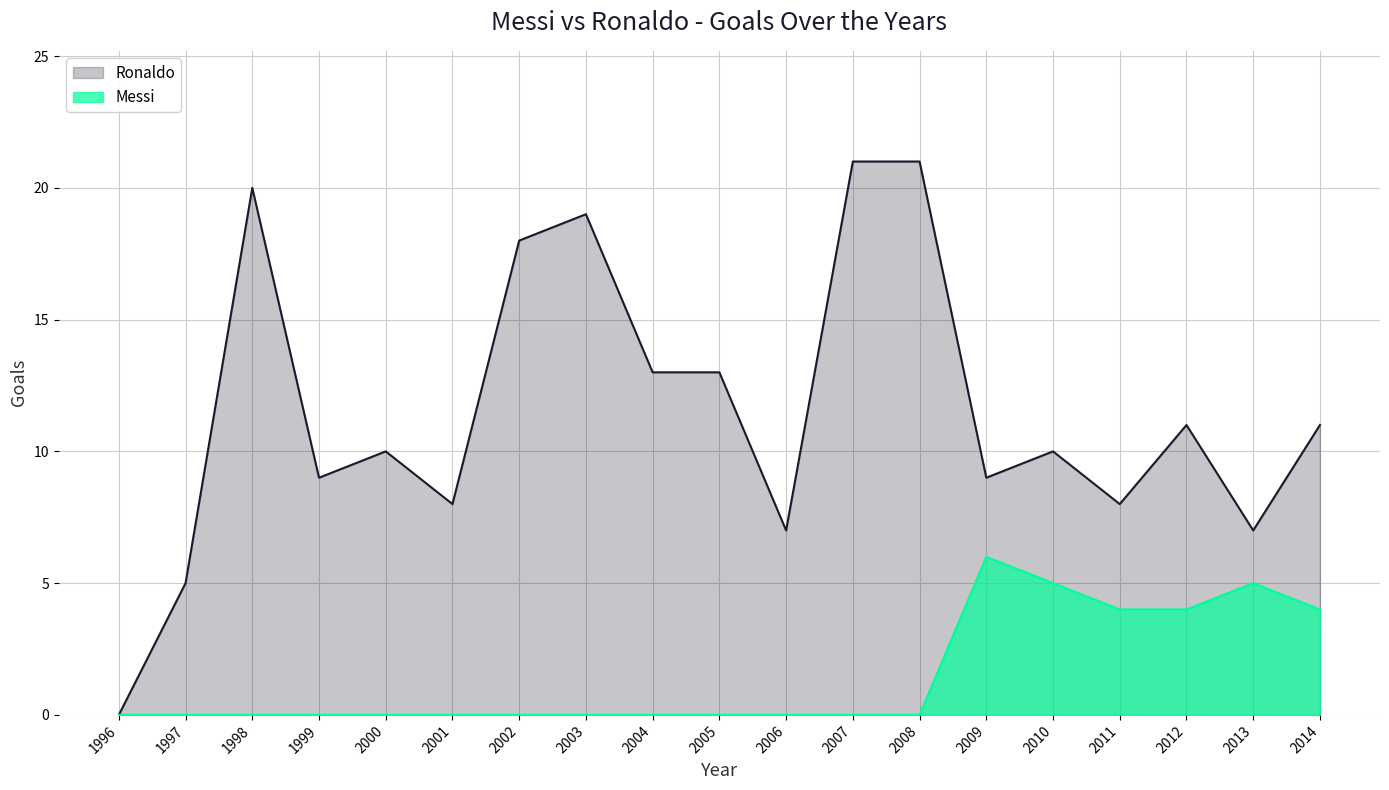

Which category has the highest value across all series?

2008